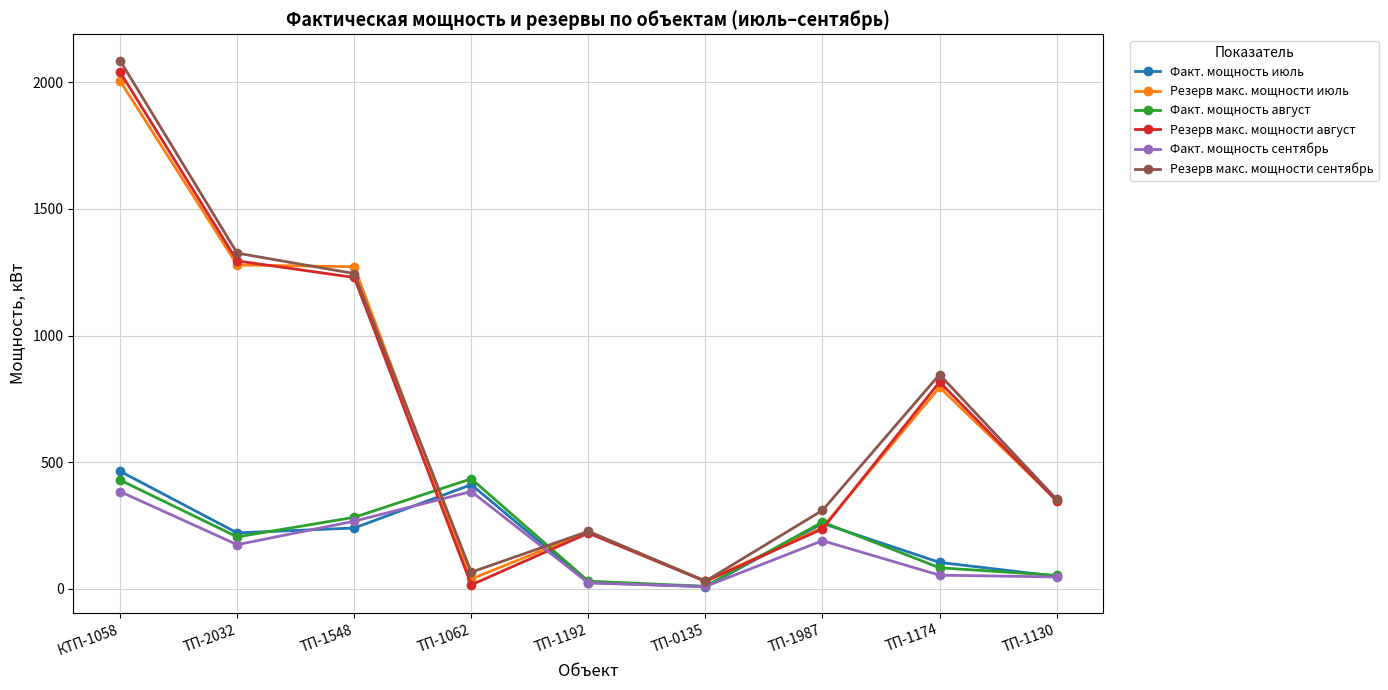

Which label corresponds to the largest value in the chart?

КТП-1058